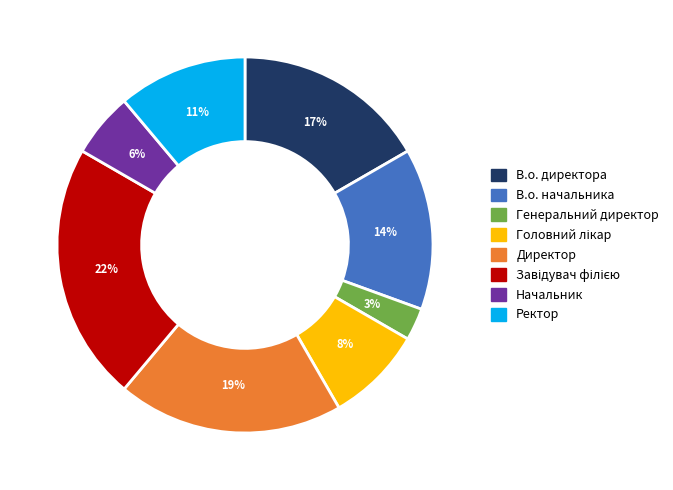

To the nearest percent, what is the combined percentage of В.о. директора and Ректор?

28%